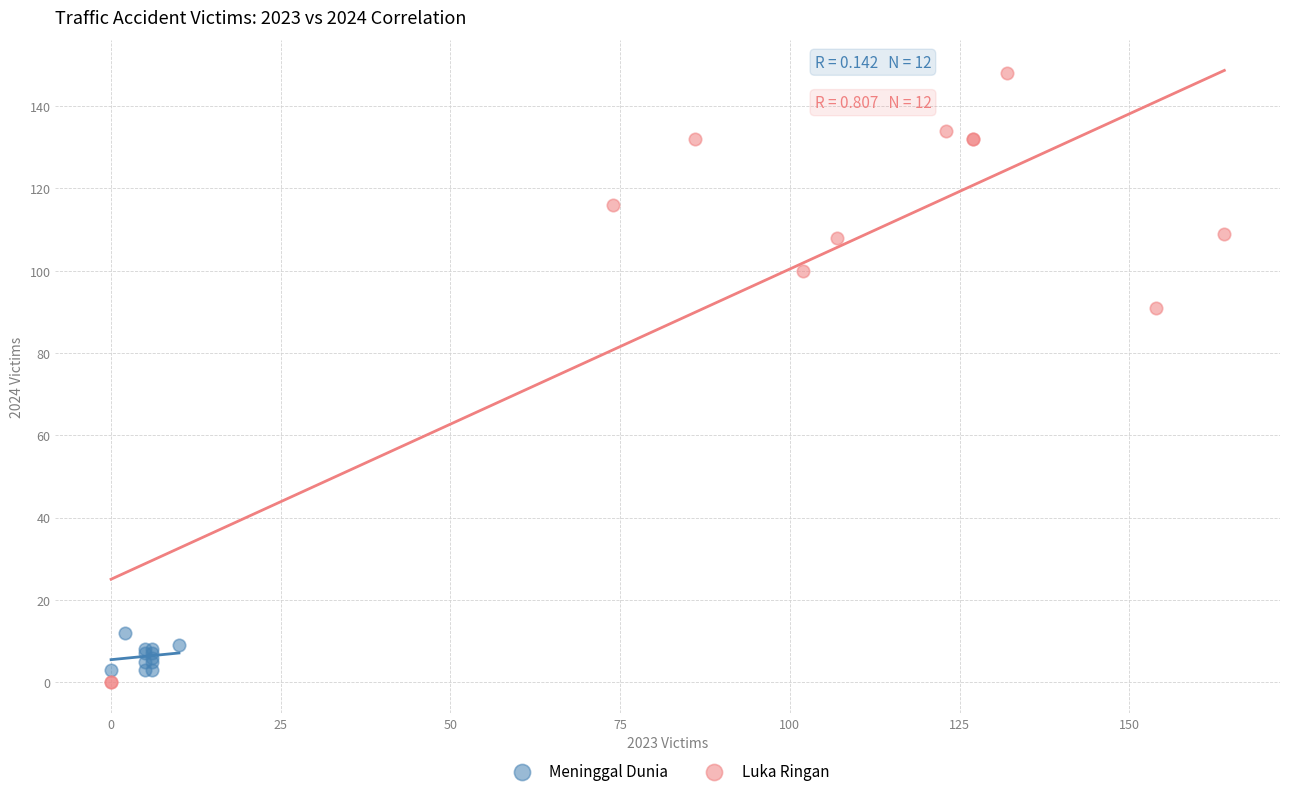

Which series has the largest Y range (max minus min)?

Luka Ringan